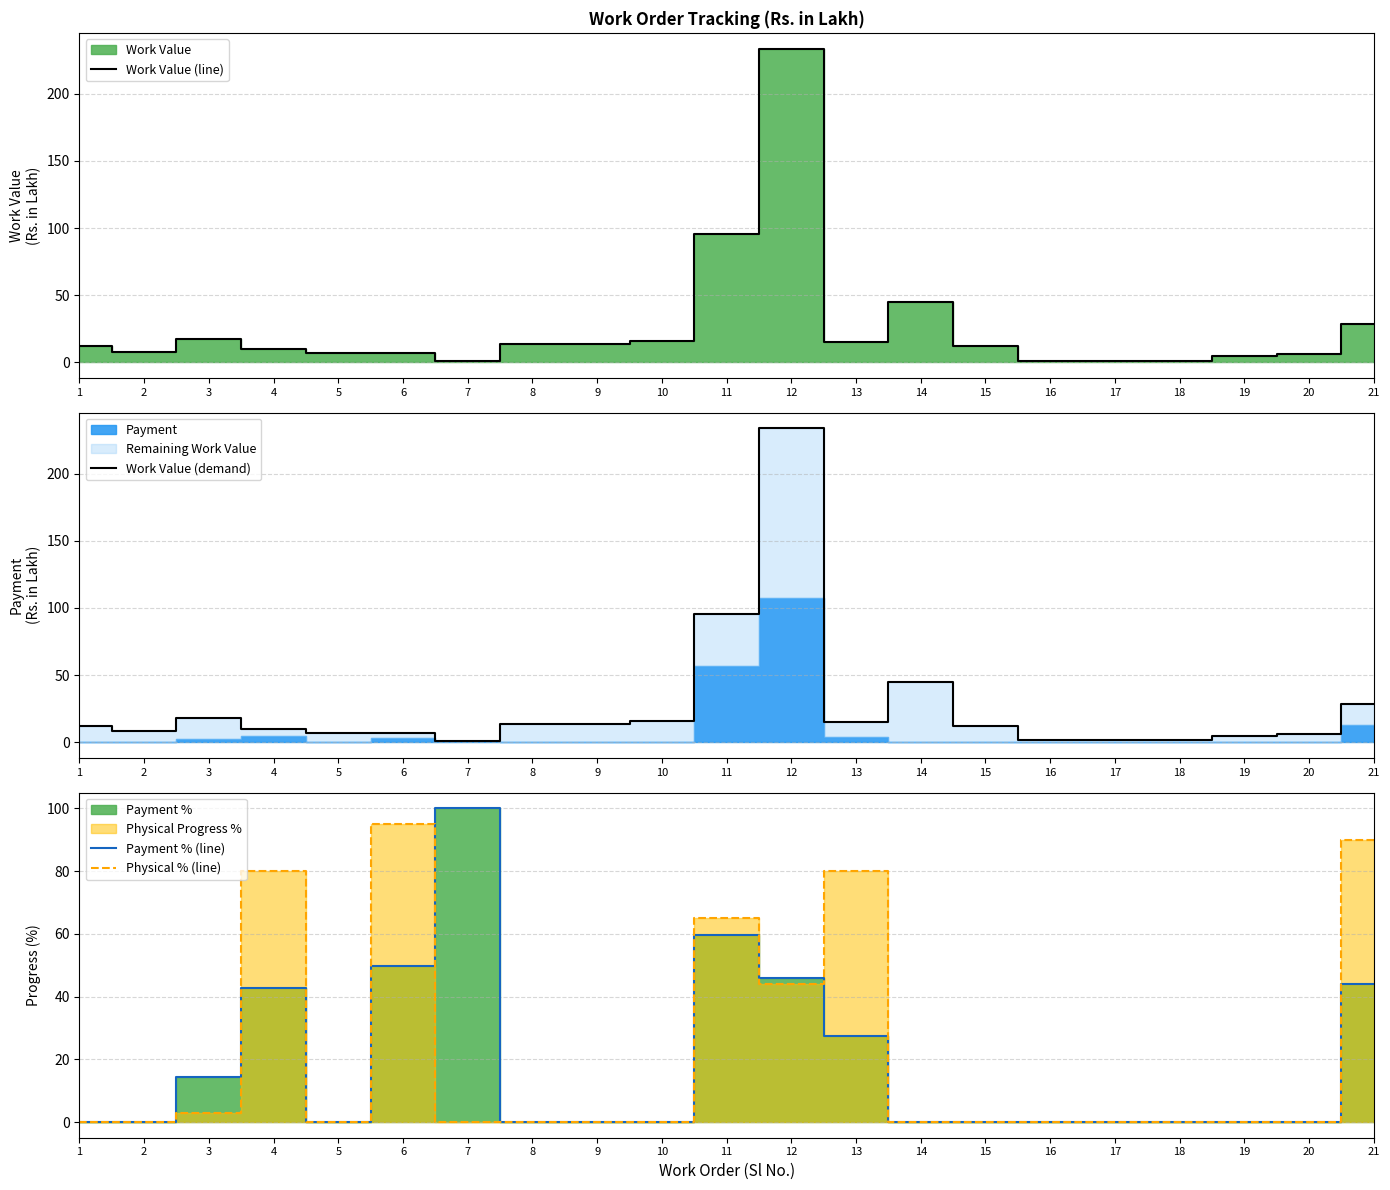

In Work Value (demand), how many points are lower than both neighbors (excluding endpoints)?

5